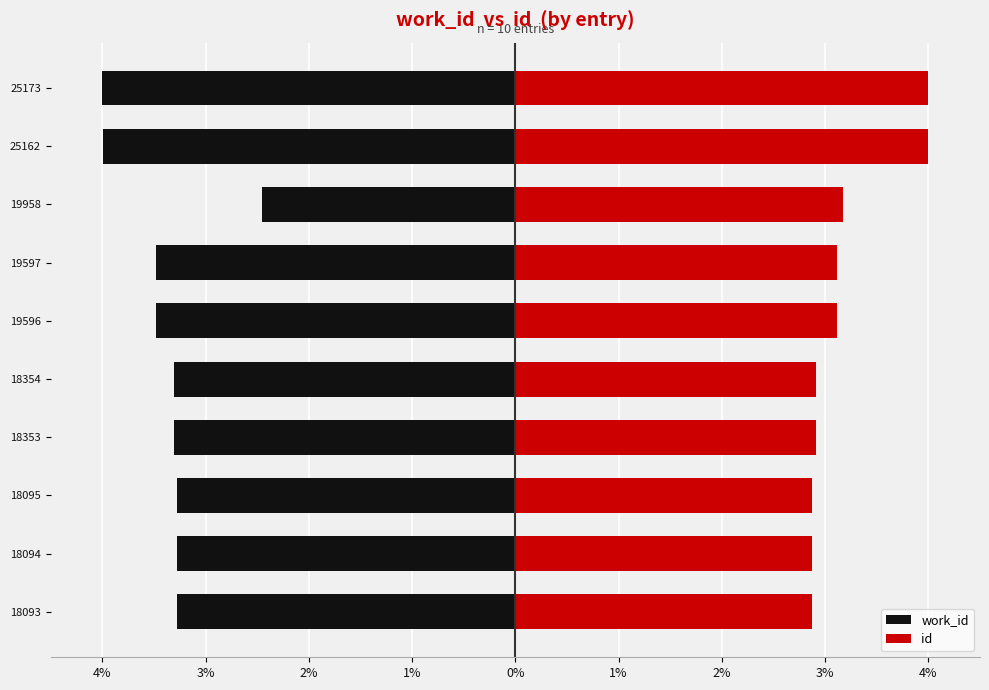

Reading left to right, transcribe all the data shown in this chart.

work_id: -3.3	-3.3	-3.3	-3.3	-3.3	-3.5	-3.5	-2.5	-4.0	-4.0
id: 2.9	2.9	2.9	2.9	2.9	3.1	3.1	3.2	4.0	4.0